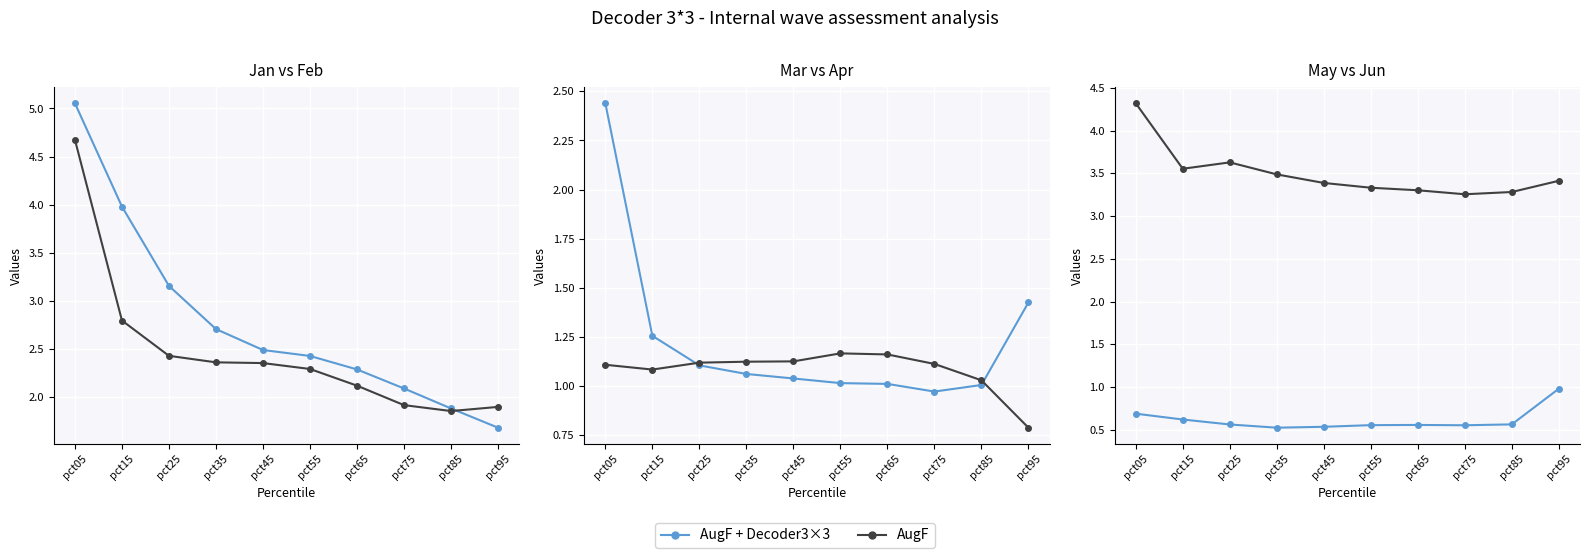

True or false: Jan (AugF + Decoder3×3) has more than 0 points higher than both neighbors.

False